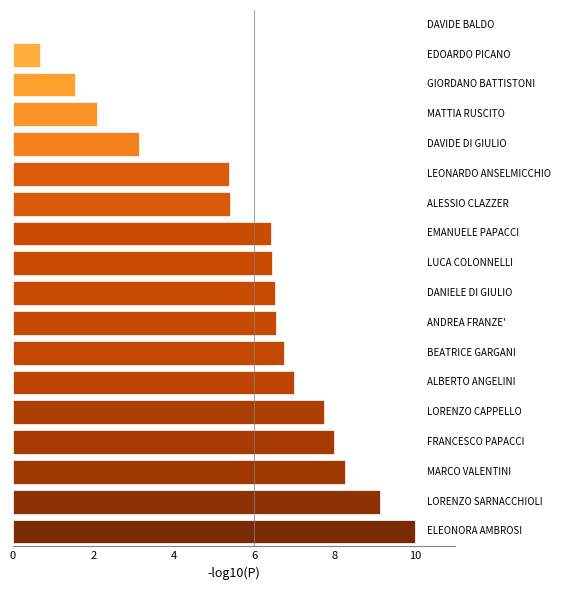

What is the greatest value displayed?

10.0